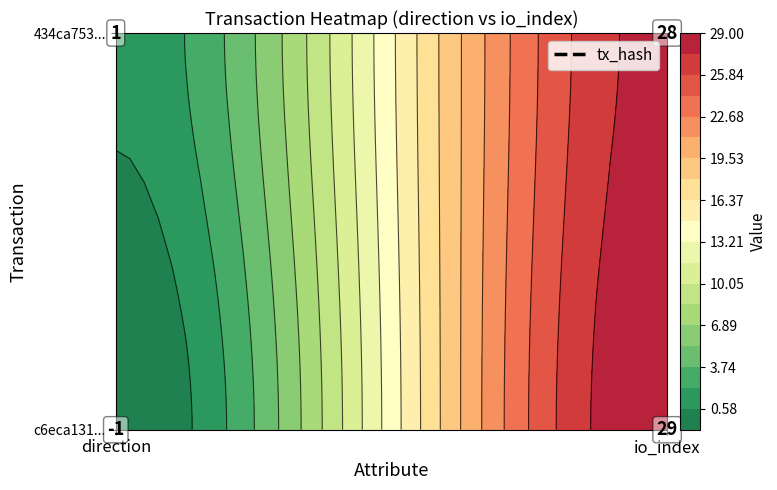

At which label is c6eca1315421698ecefe9459743e2832544950f closest to 14?

-1